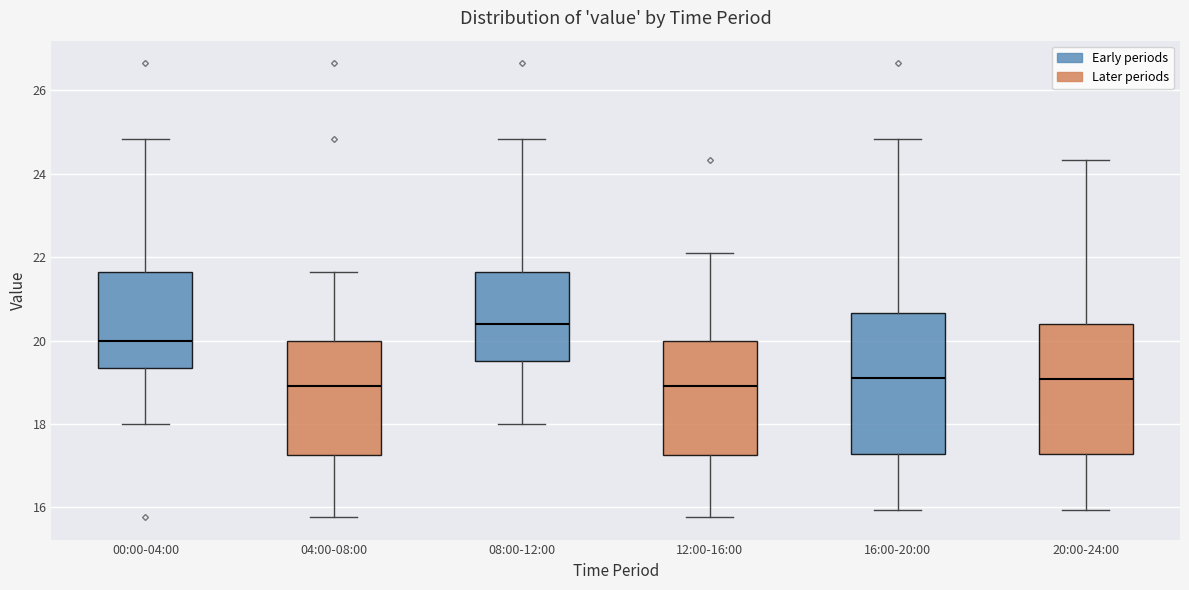

Comparing the boxes themselves (not the whiskers), which one is the tallest?

16:00-20:00